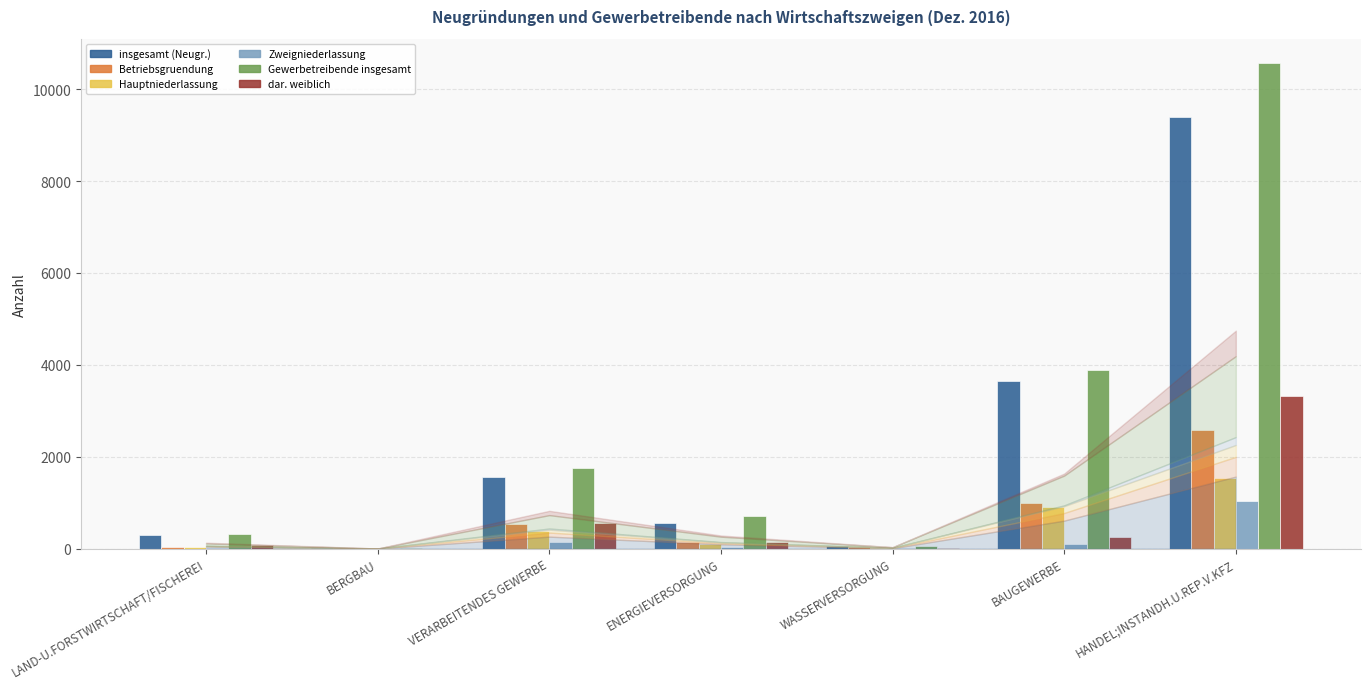

Count the number of categories in the chart.

7